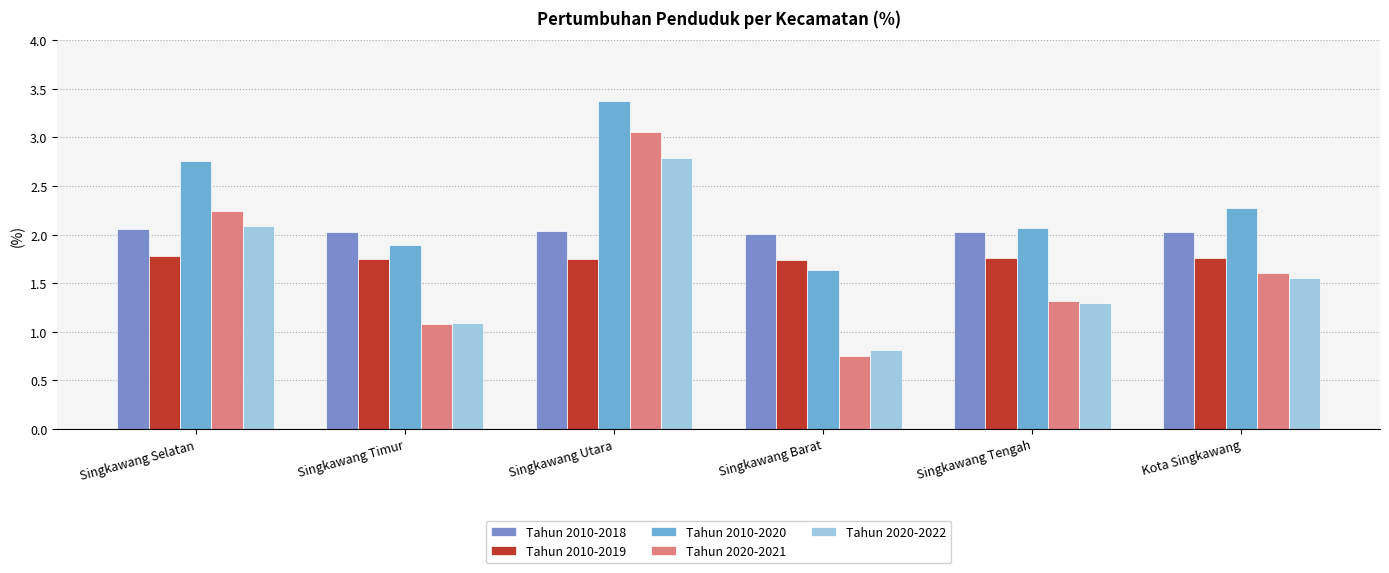

What are all the series names shown in the legend?

Tahun 2010-2018, Tahun 2010-2019, Tahun 2010-2020, Tahun 2020-2021, Tahun 2020-2022